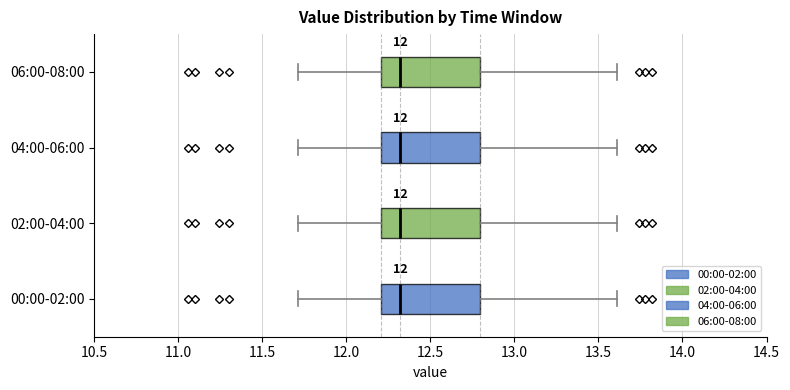

Reading bottom to top, read every box against the x-axis: the position of its median line, the range the box covers, and the ends of its whiskers. The values are not printed on the chart, so give them approximately, as read against the axis.

00:00-02:00: median 12.3, box 12.2 to 12.8, whiskers 11.7 to 13.6
02:00-04:00: median 12.3, box 12.2 to 12.8, whiskers 11.7 to 13.6
04:00-06:00: median 12.3, box 12.2 to 12.8, whiskers 11.7 to 13.6
06:00-08:00: median 12.3, box 12.2 to 12.8, whiskers 11.7 to 13.6